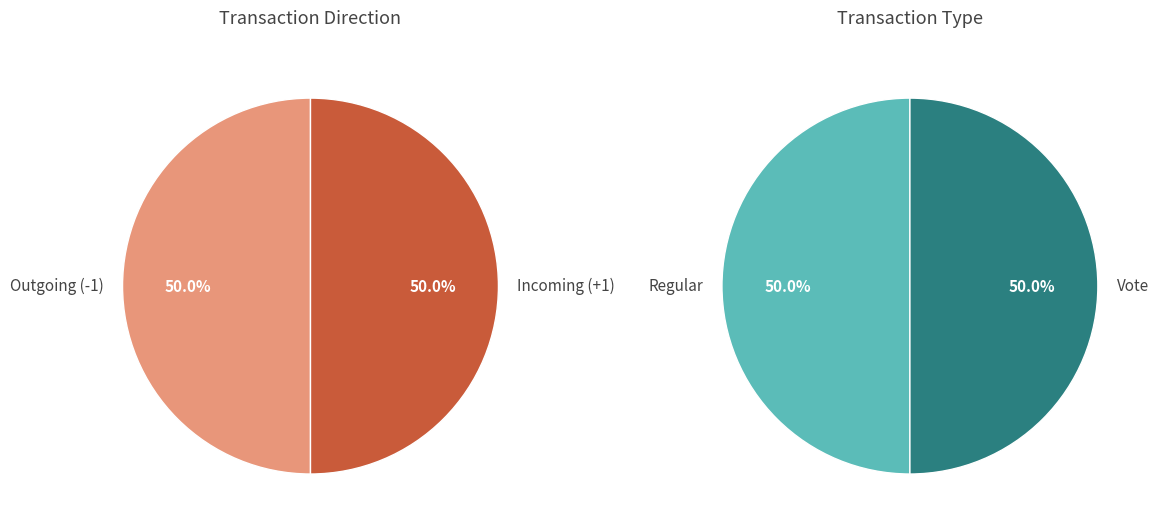

Between Regular and Vote, which series saw the biggest shift?

Regular